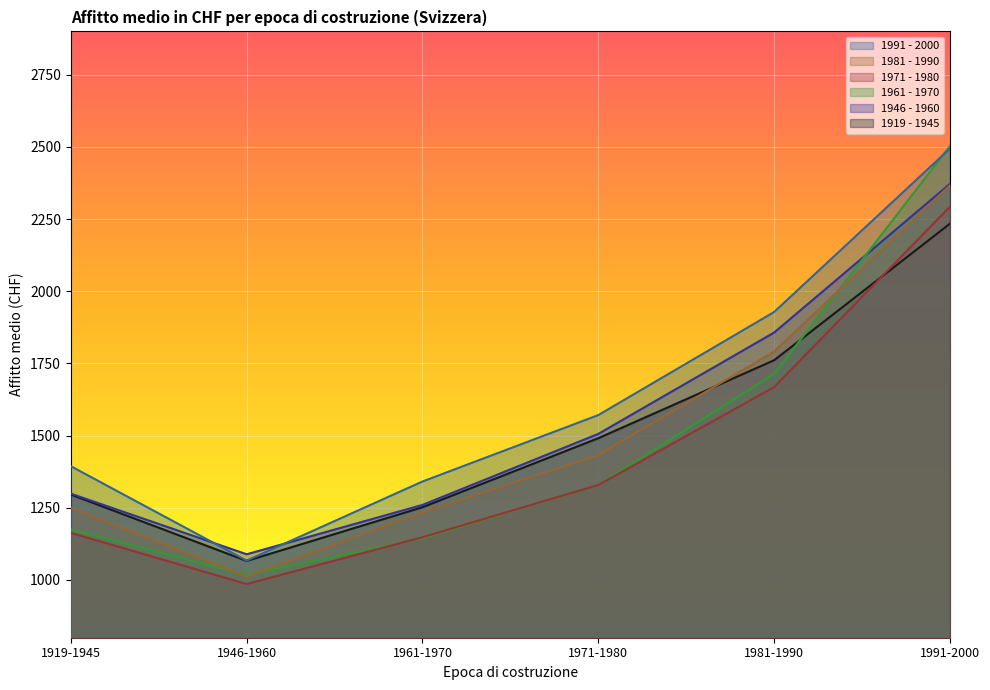

What is the value of the 1971 - 1980 point at the 3rd from the left?

1148